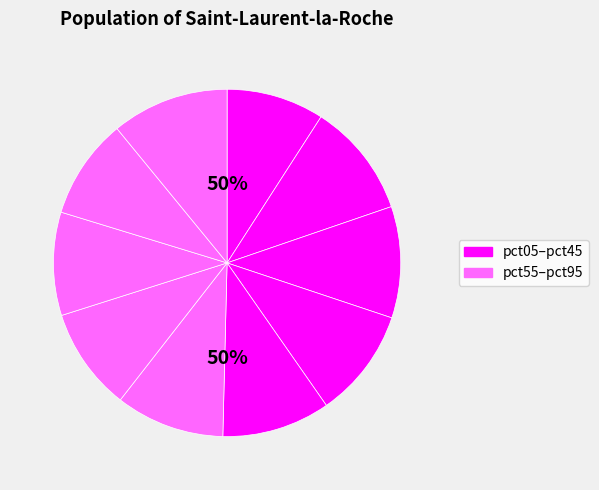

Which category has the biggest portion of the pie?

pct95